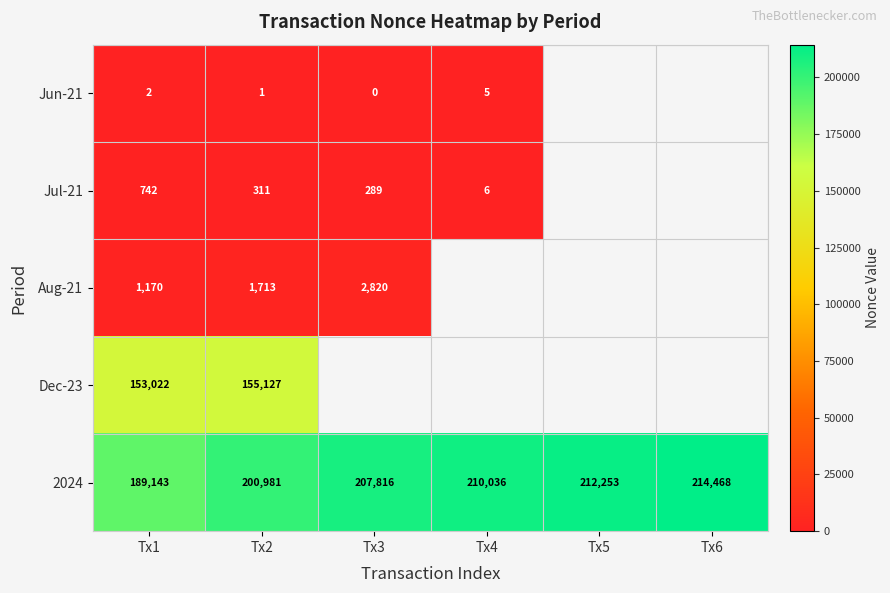

Is it true that 2024 equals 200981 at Tx2?

True